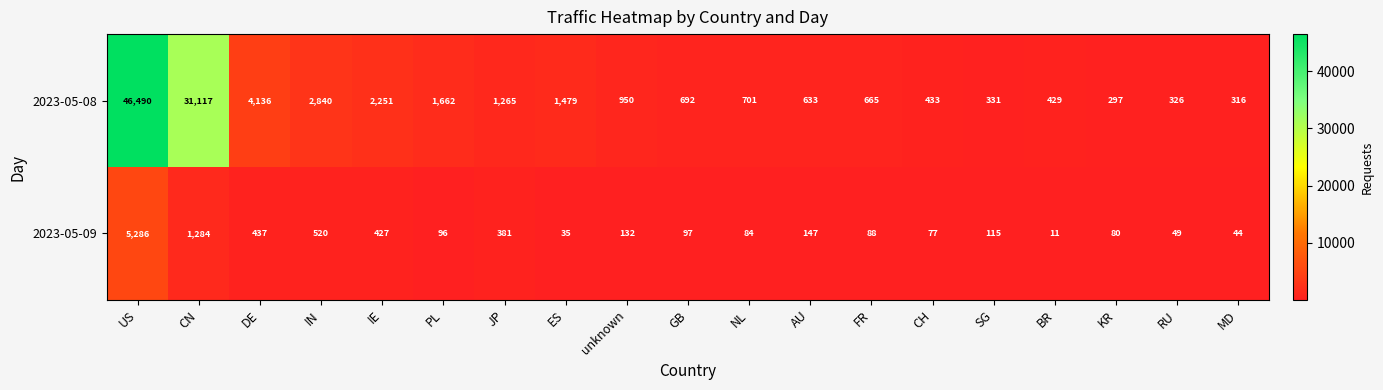

How many series are shown in this chart?

2